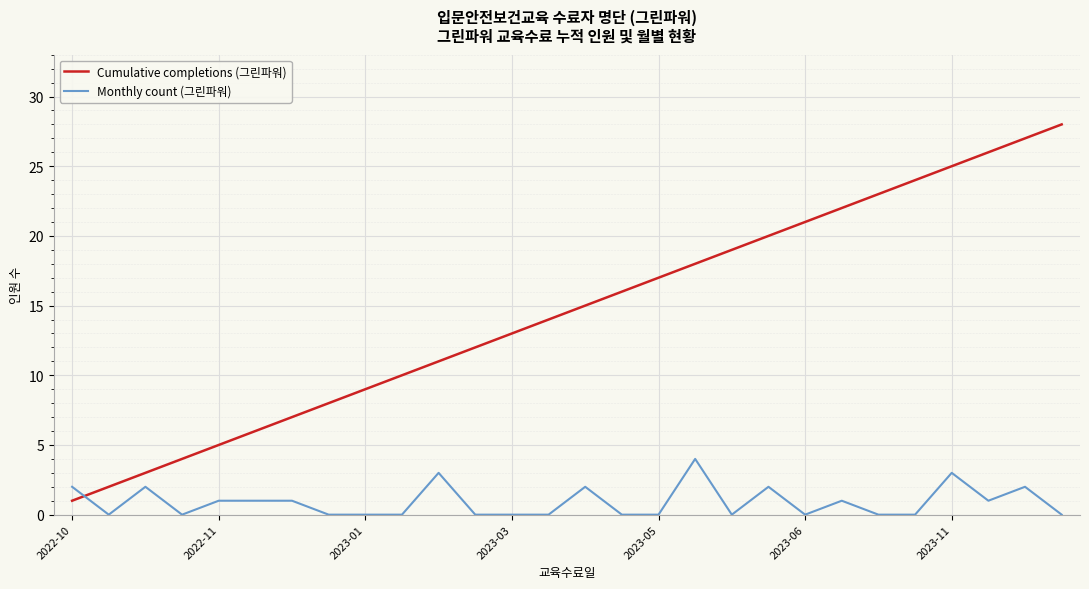

How many intersections are there between Monthly count (그린파워) and Cumulative completions (그린파워)?

1